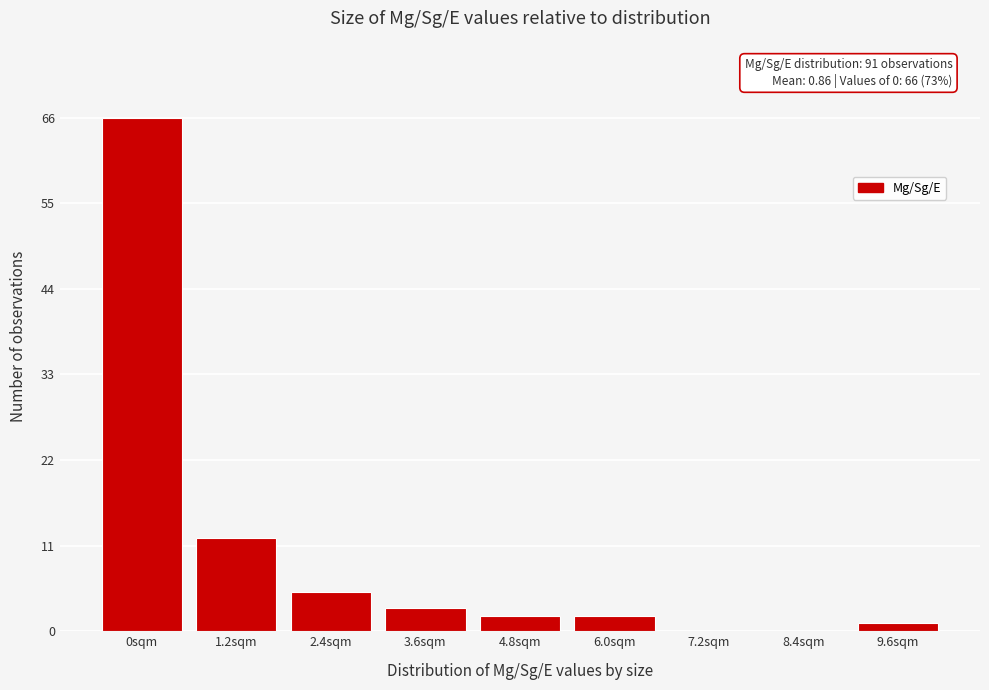

Reading right to left, transcribe all the data shown in this chart.

9.6sqm=1	8.4sqm=0	7.2sqm=0	6.0sqm=2	4.8sqm=2	3.6sqm=3	2.4sqm=5	1.2sqm=12	0sqm=66